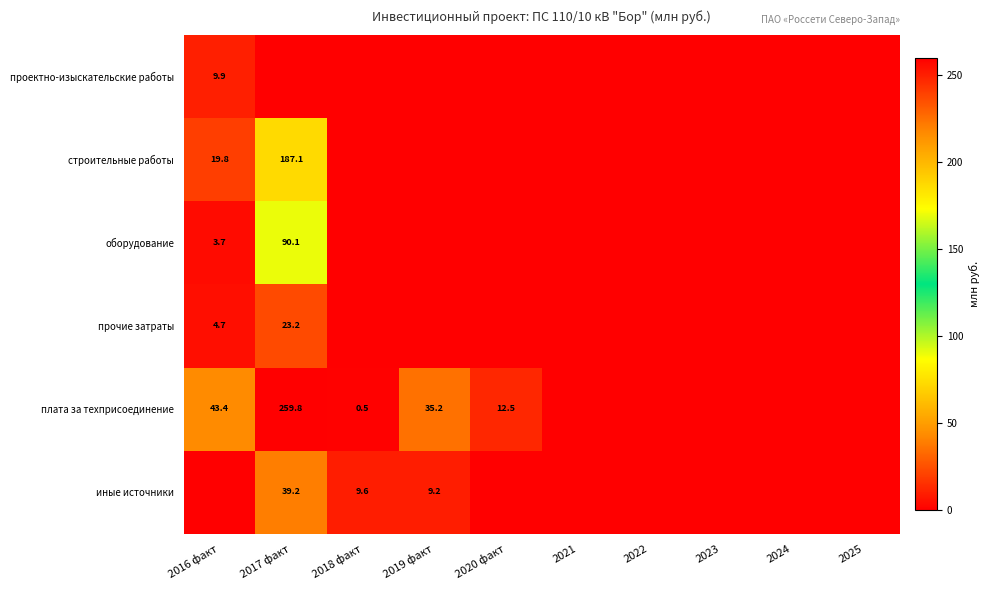

The плата за техприсоединение series shows 259.8 at 2017 факт. True or false?

True